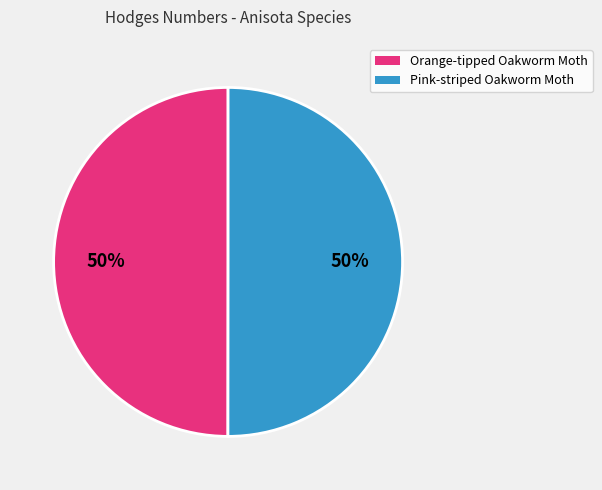

Approximately how many times larger is the value at Pink-striped Oakworm Moth compared to Orange-tipped Oakworm Moth?

1.0